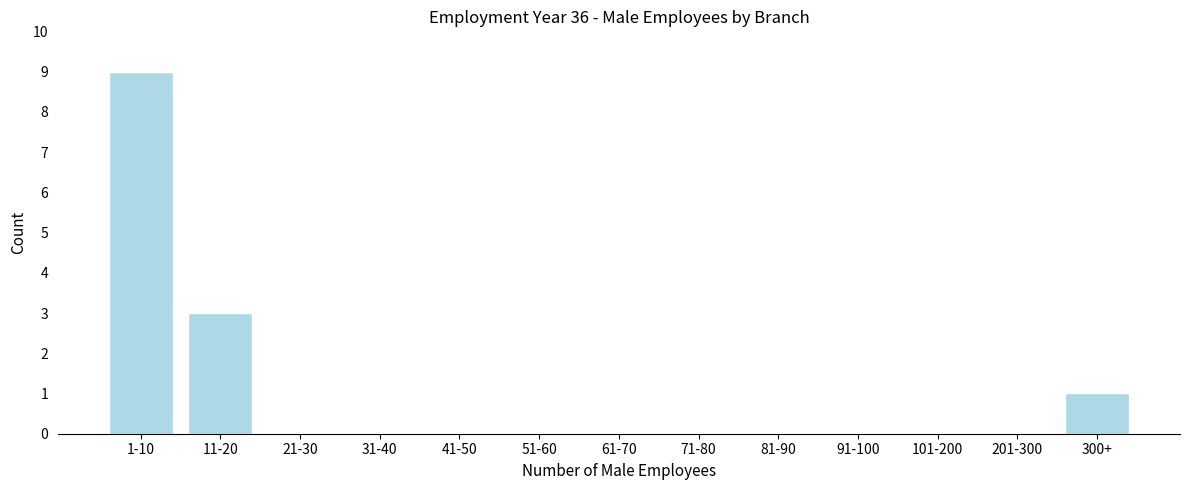

Reading left to right, transcribe all the data shown in this chart.

1-10=9	11-20=3	21-30=0	31-40=0	41-50=0	51-60=0	61-70=0	71-80=0	81-90=0	91-100=0	101-200=0	201-300=0	300+=1